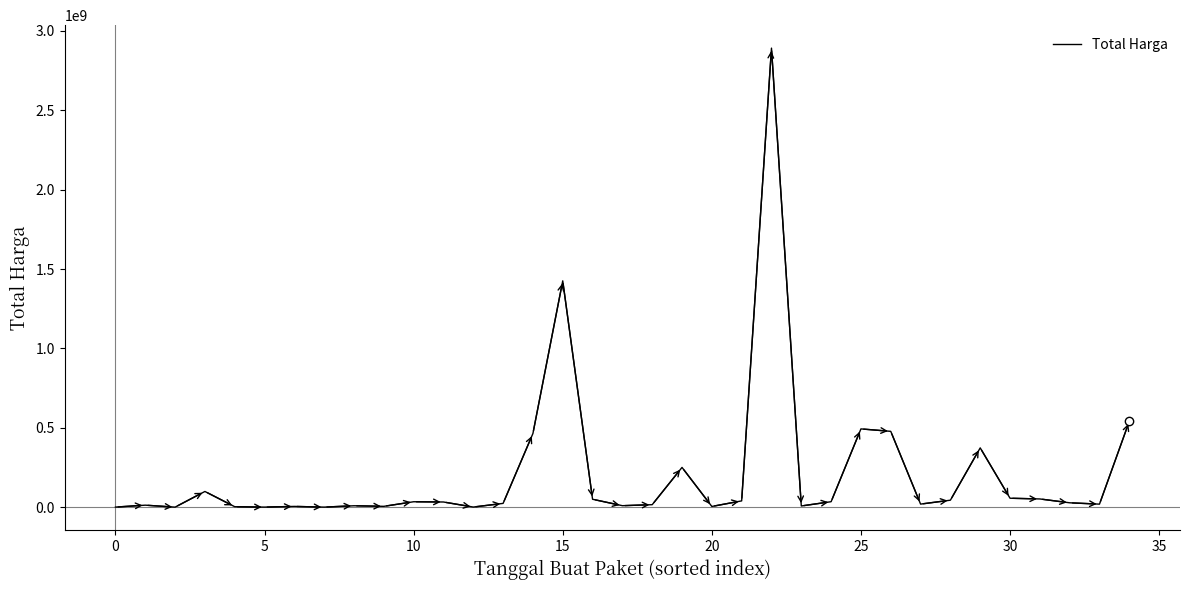

How many series are shown in this chart?

1